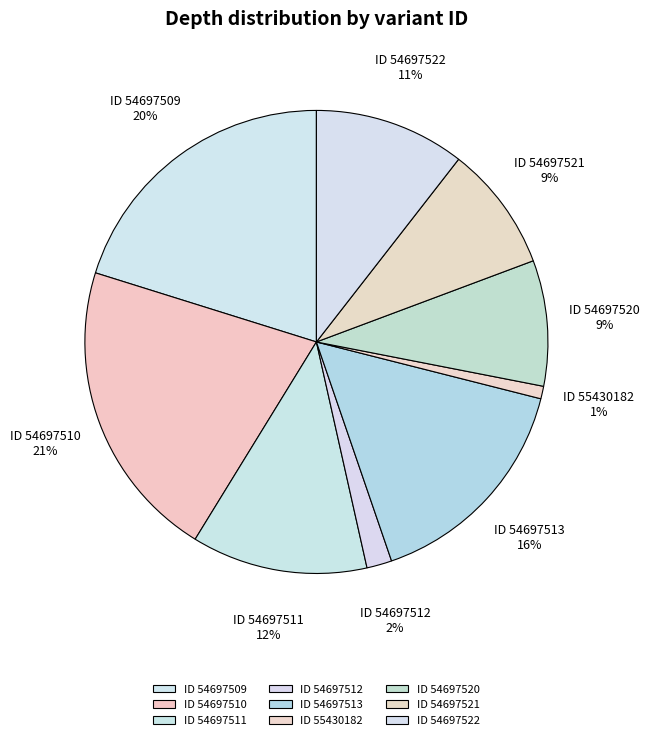

The ID 54697513 slice represents 16% of the pie. True or false?

True